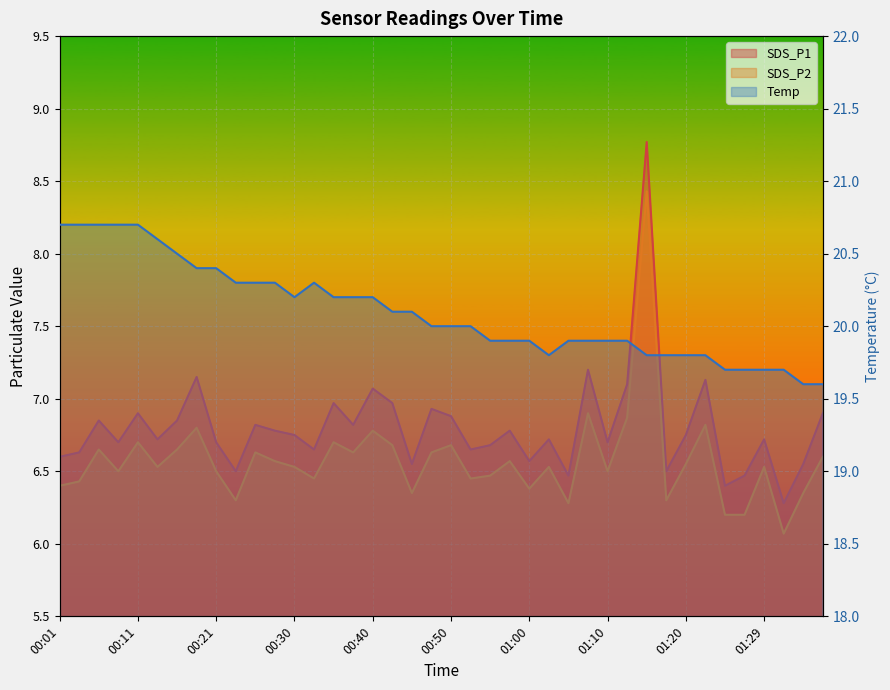

What is the value of the 19th point from the left?

20.1